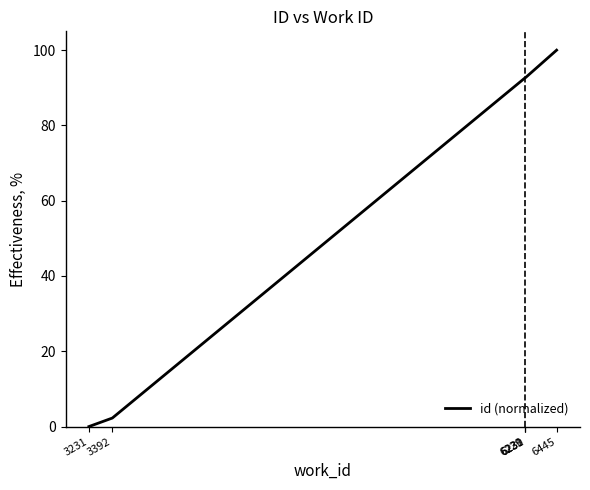

The chart shows a value of 92.7 at 6231. True or false?

True